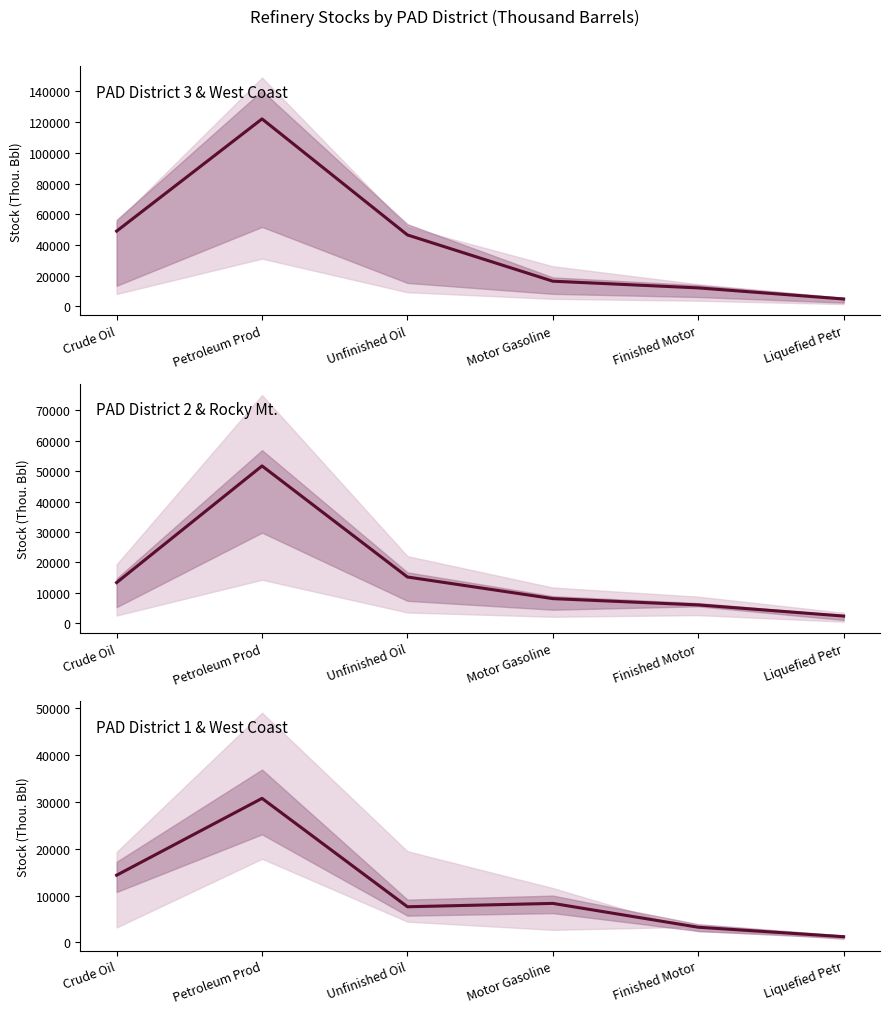

Reading left to right, extract all data points from this chart.

PAD District 3 & West Coast: Crude Oil=48959	Petroleum Prod=122084	Unfinished Oil=46472	Motor Gasoline=16336	Finished Motor=11972	Liquefied Petr=4737
PAD District 2 & Rocky Mt.: Crude Oil=13363	Petroleum Prod=51696	Unfinished Oil=15199	Motor Gasoline=8093	Finished Motor=6024	Liquefied Petr=2367
PAD District 1 & West Coast: Crude Oil=14346	Petroleum Prod=30775	Unfinished Oil=7599	Motor Gasoline=8318	Finished Motor=3222	Liquefied Petr=1199